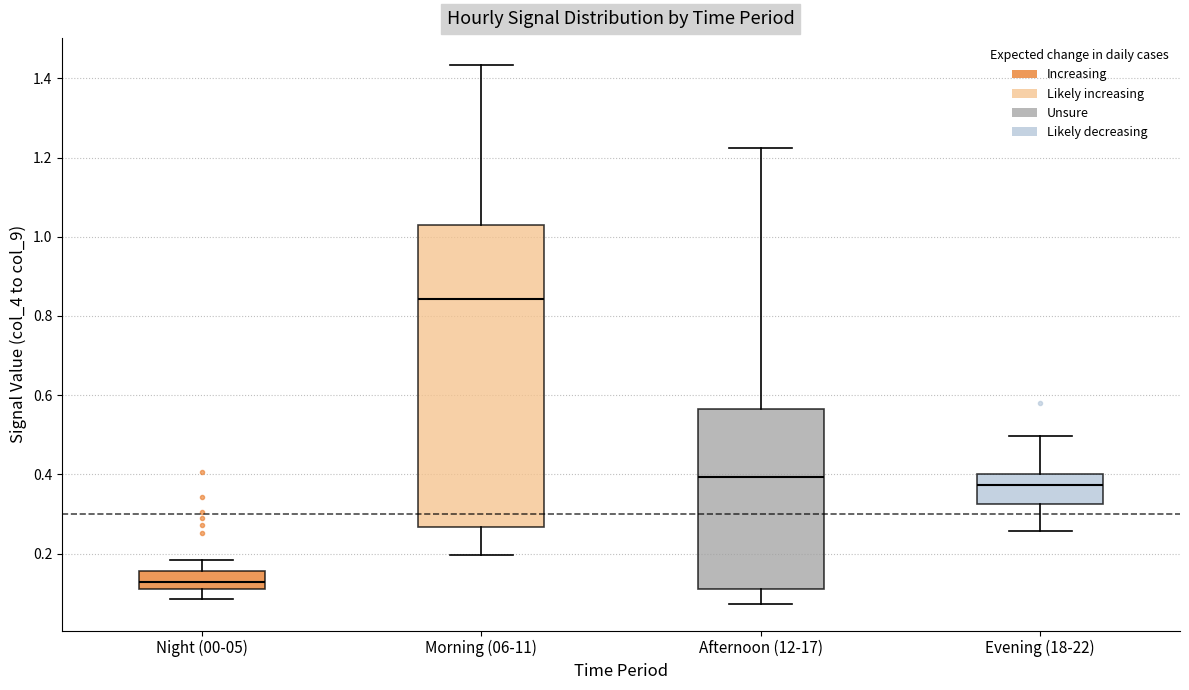

Reading left to right, transcribe this box plot: for each box, give where its median line is, the range the box spans, and where its two whiskers end, as read against the y-axis. The values are not printed on the chart, so give them approximately, as read against the axis.

Night (00-05): median 0.12 (inside the box), box 0.12 to 0.16, whiskers 0.08 to 0.18
Morning (06-11): median 0.84, box 0.26 to 1.02, whiskers 0.20 to 1.44
Afternoon (12-17): median 0.40, box 0.12 to 0.56, whiskers 0.08 to 1.22
Evening (18-22): median 0.38, box 0.32 to 0.40, whiskers 0.26 to 0.50